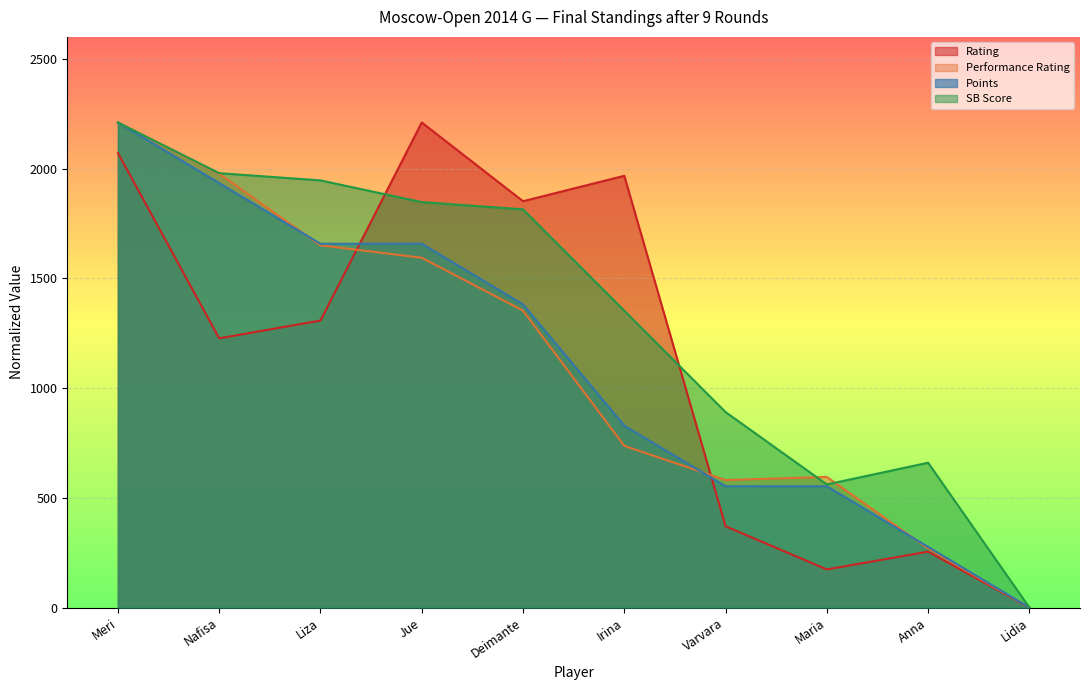

Which series has the largest range (max minus min)?

Rating